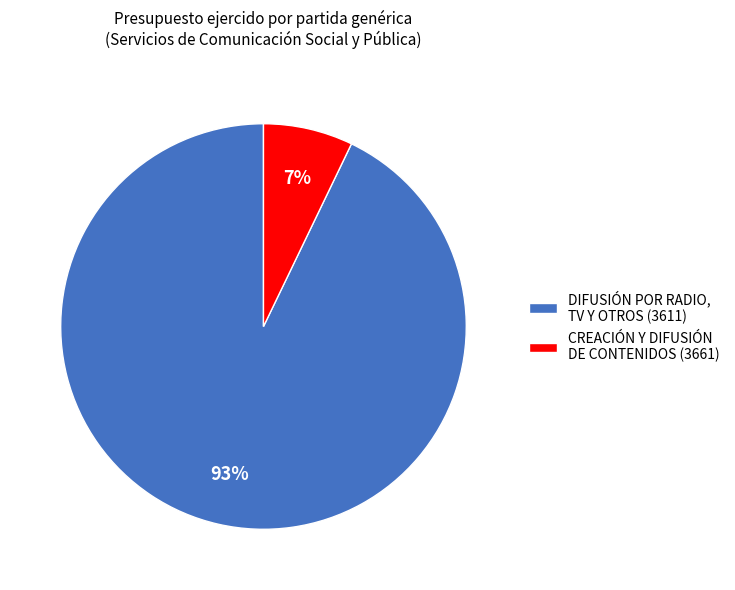

How many segments does this pie chart have?

2